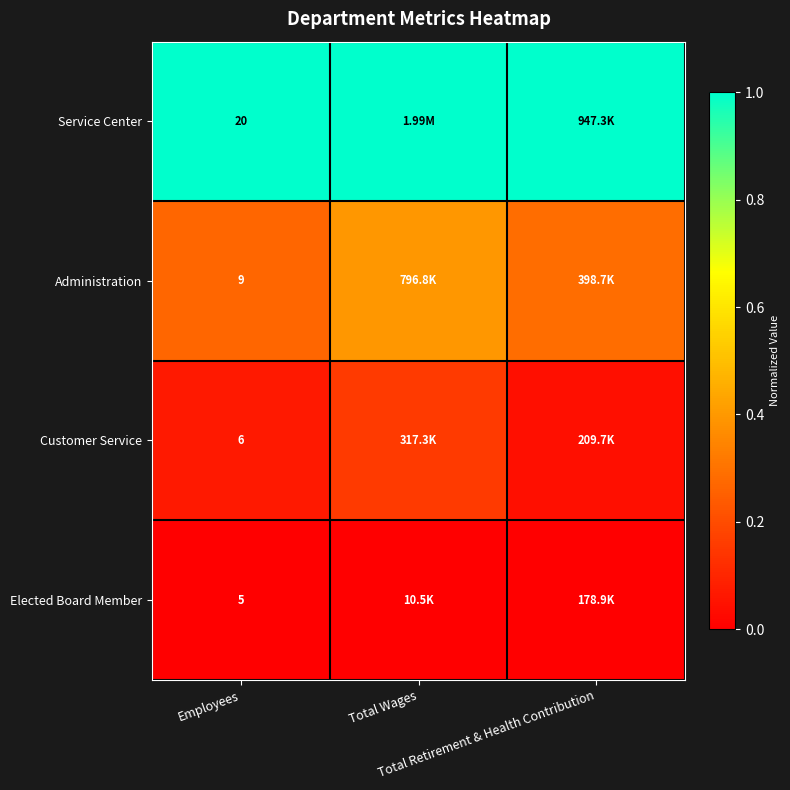

What value does the Administration series have at Total Retirement & Health Contribution?

0.3